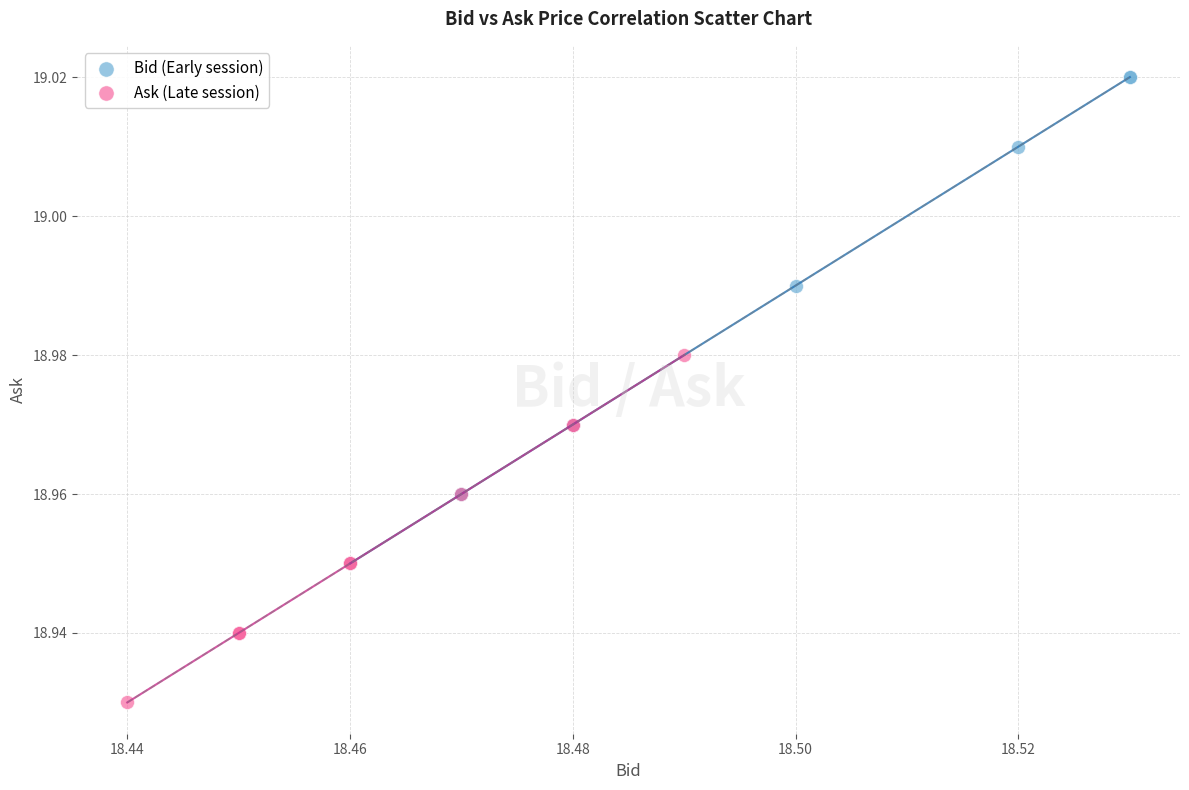

Which series contains the highest Y value?

Bid (Early session)